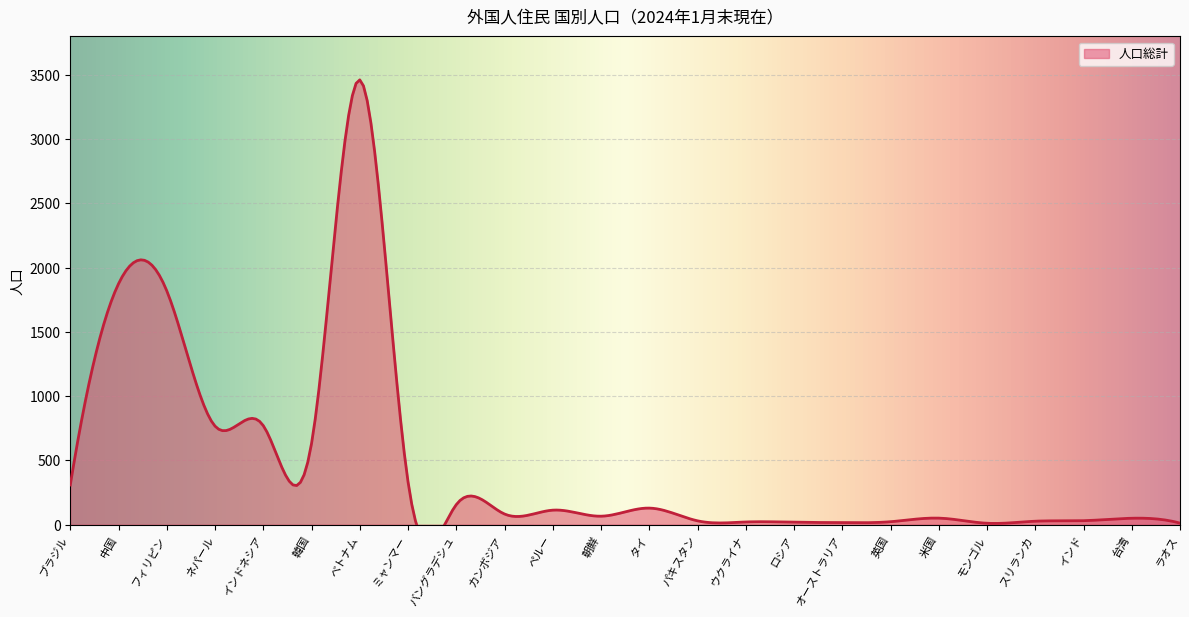

Which category has the highest value across all series?

ベトナム